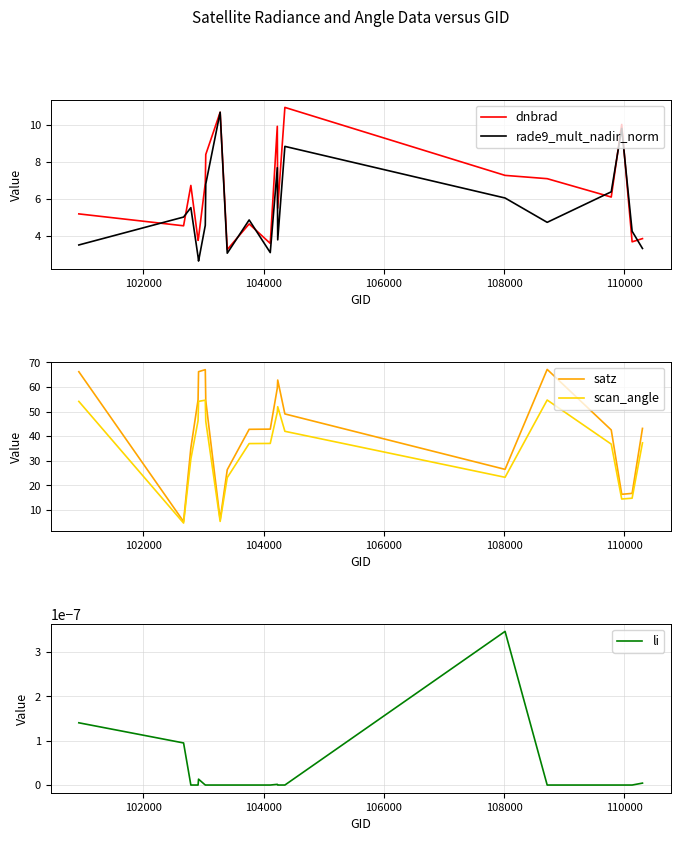

What are all the series names shown in the legend?

dnbrad, rade9_mult_nadir_norm, satz, scan_angle, li